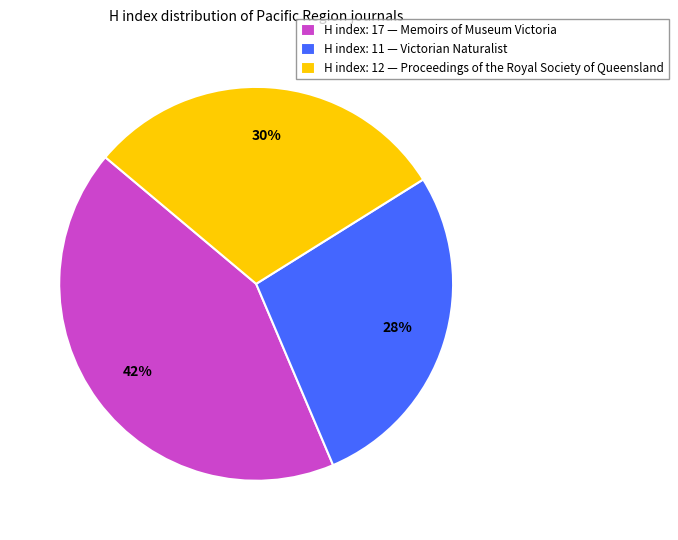

Combined, do H index: 12 — Proceedings of the Royal Society of Queensland and H index: 11 — Victorian Naturalist account for over 50%?

Yes